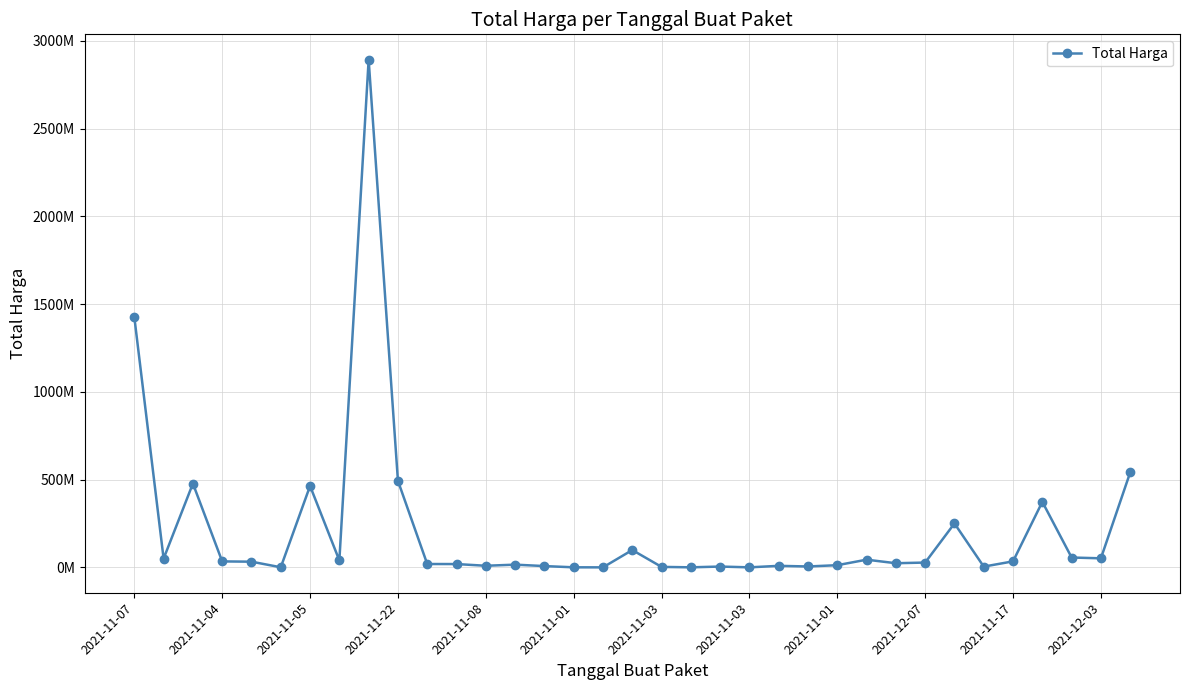

What is the difference between the second highest and minimum values?

1425789900